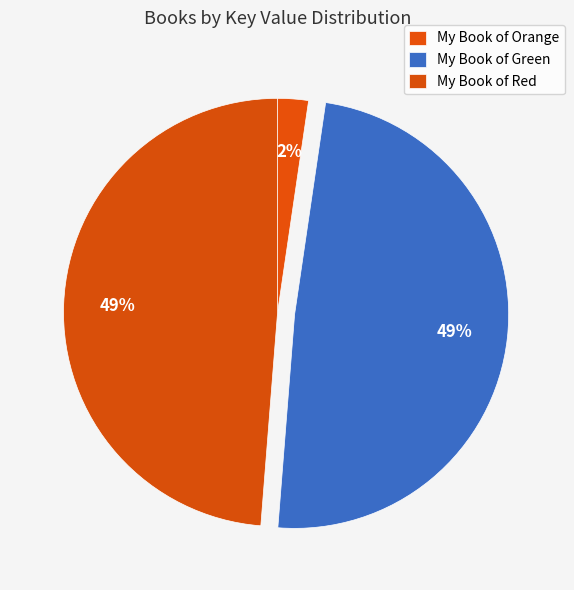

Does My Book of Red represent more than half of the total?

No